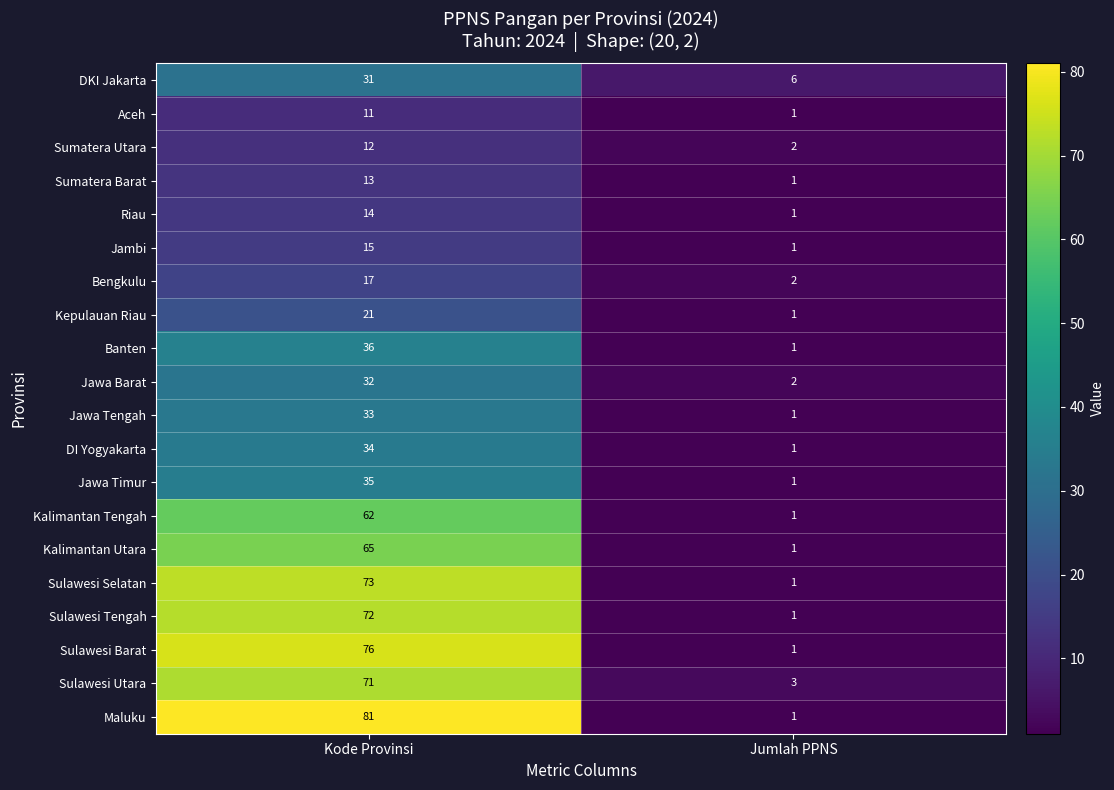

Is it true that Kalimantan Tengah equals 2 at Jumlah PPNS?

False